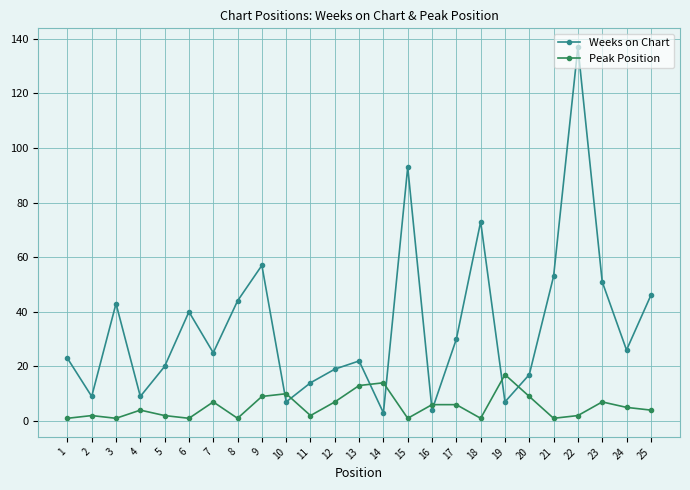

True or false: Peak Position has a value of 9 at 14.

False